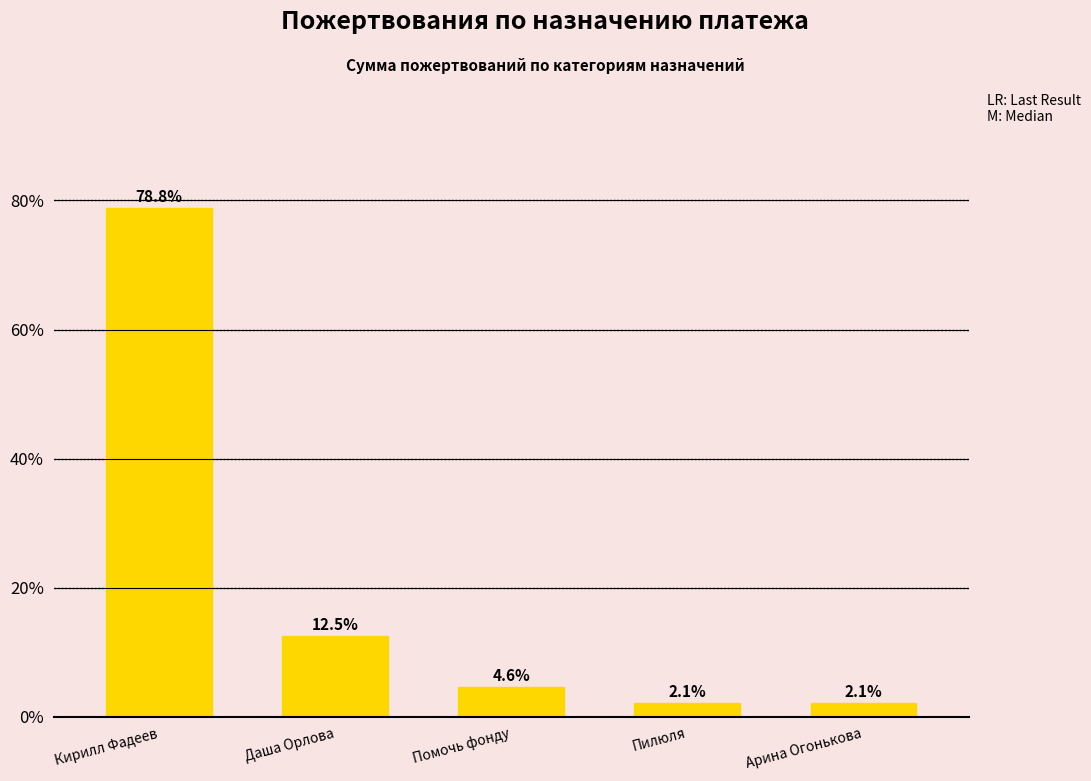

What is the maximum value shown in the chart?

78.8